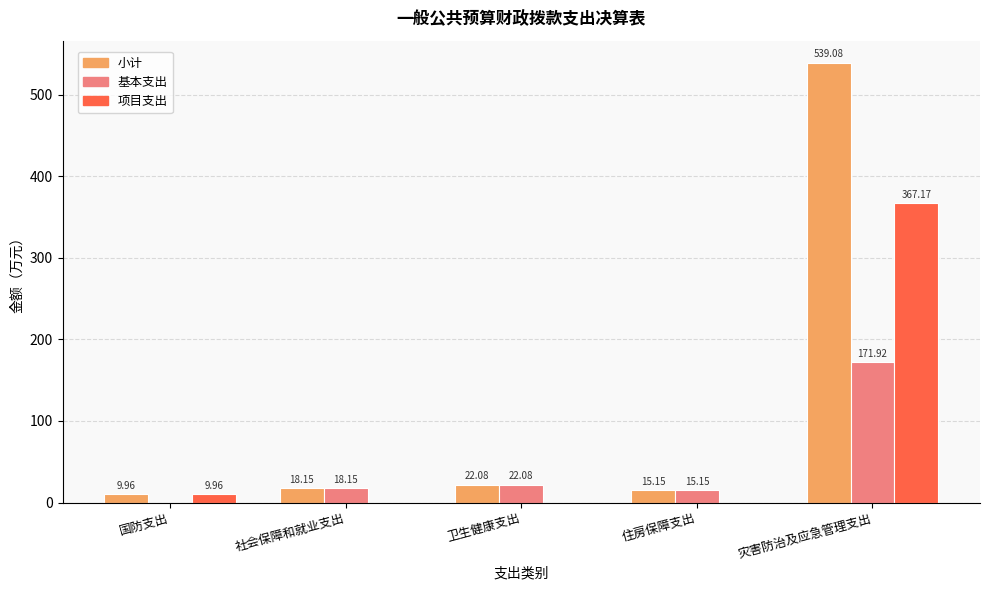

What is the sum of the 小计 values at 灾害防治及应急管理支出 and 社会保障和就业支出?

557.2